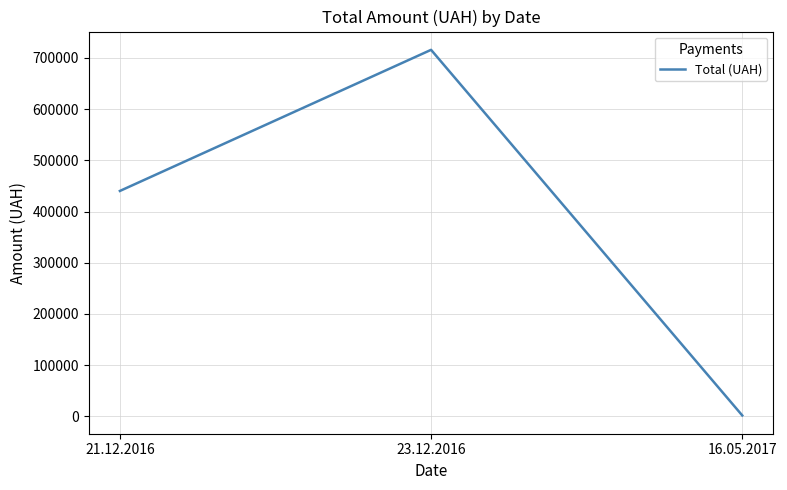

What is the sum of all values?

1157757.9